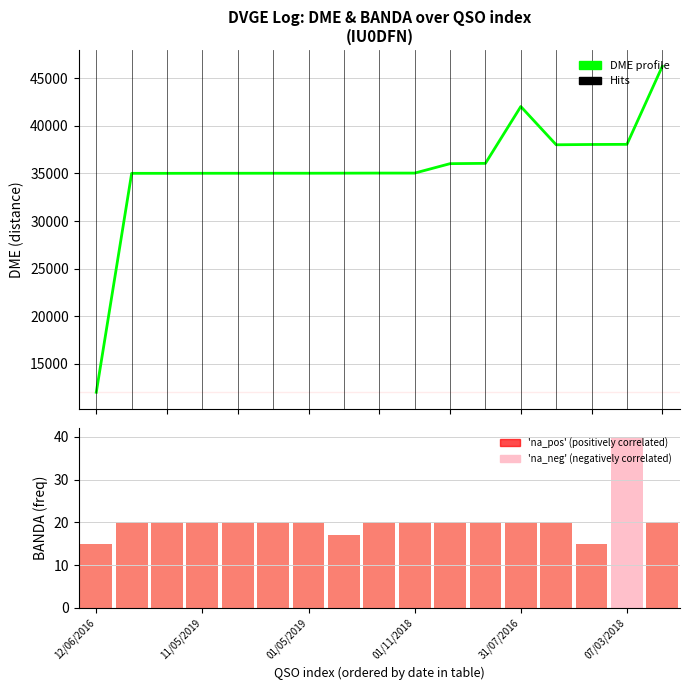

What is the lowest value of the DME profile series?

12014